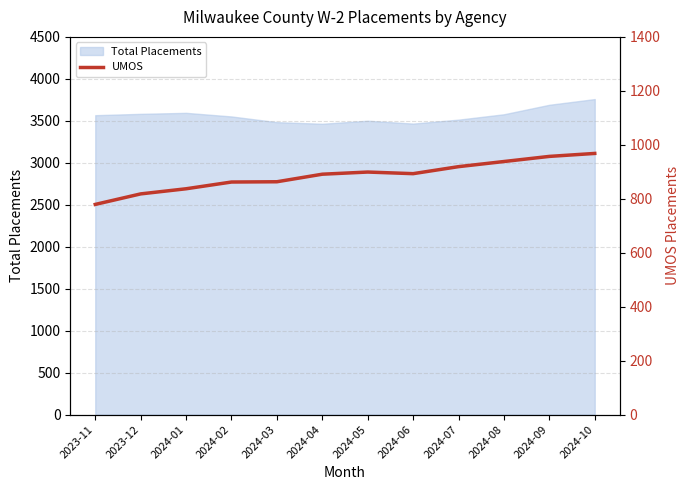

How many values are below 893?

6